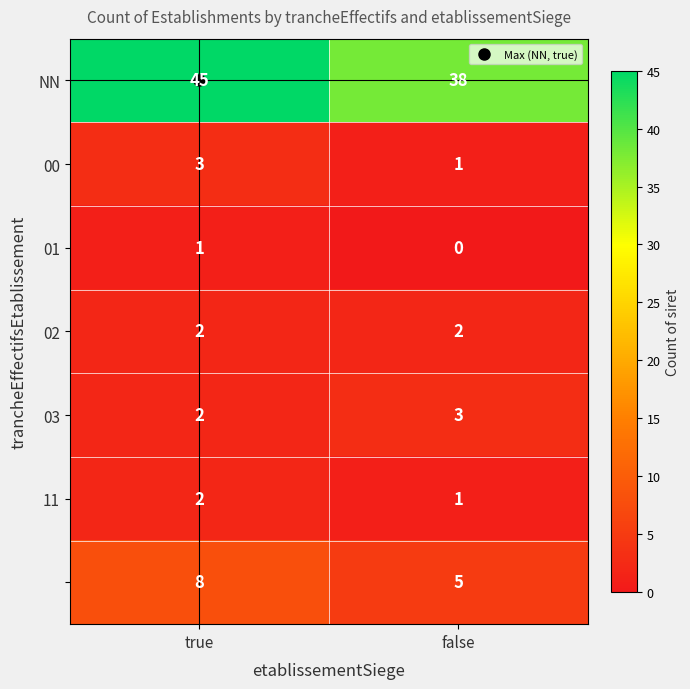

What is the total value across all series at true?

63